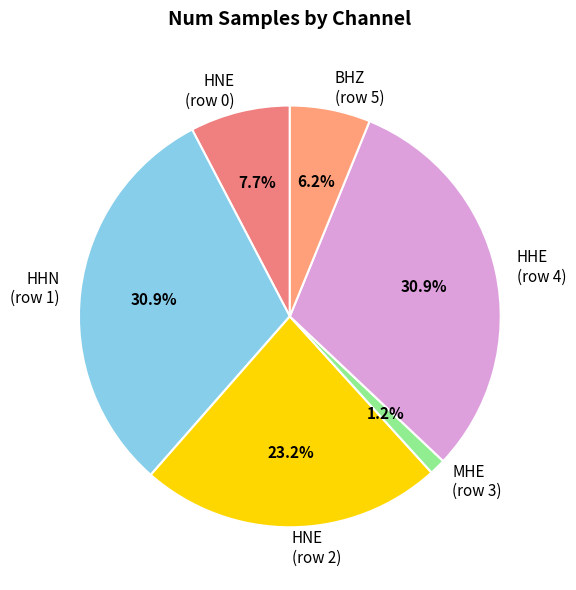

To the nearest percent, what is the difference between the largest and smallest slice percentages?

30%